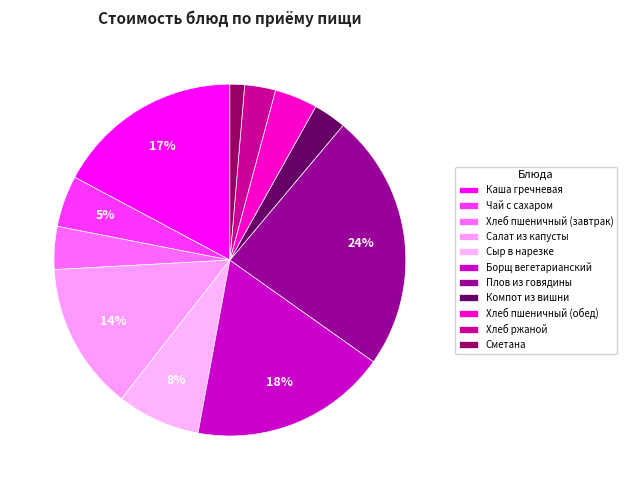

Count the number of slices in the pie.

11